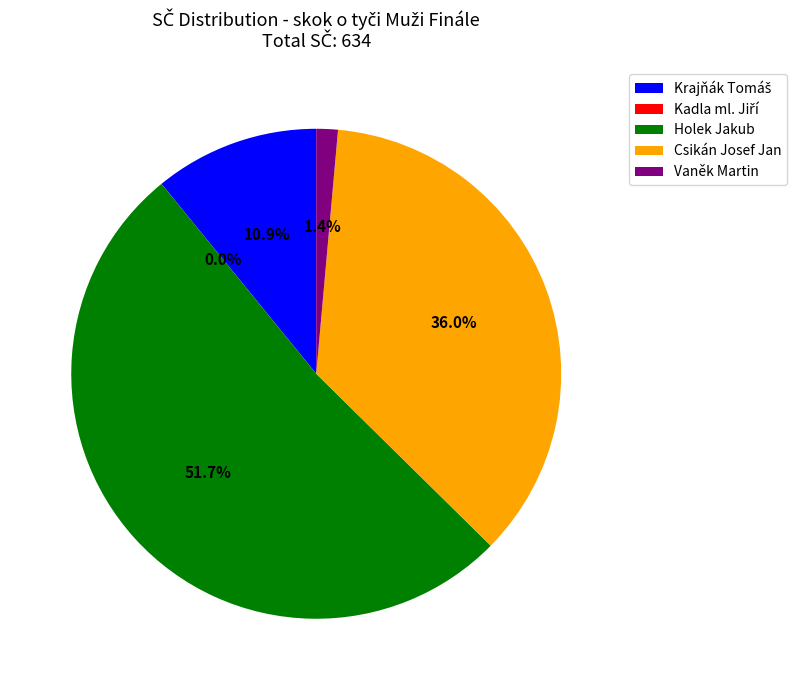

Rank the categories by value from highest to lowest.

Holek Jakub, Csikán Josef Jan, Krajňák Tomáš, Vaněk Martin, Kadla ml. Jiří